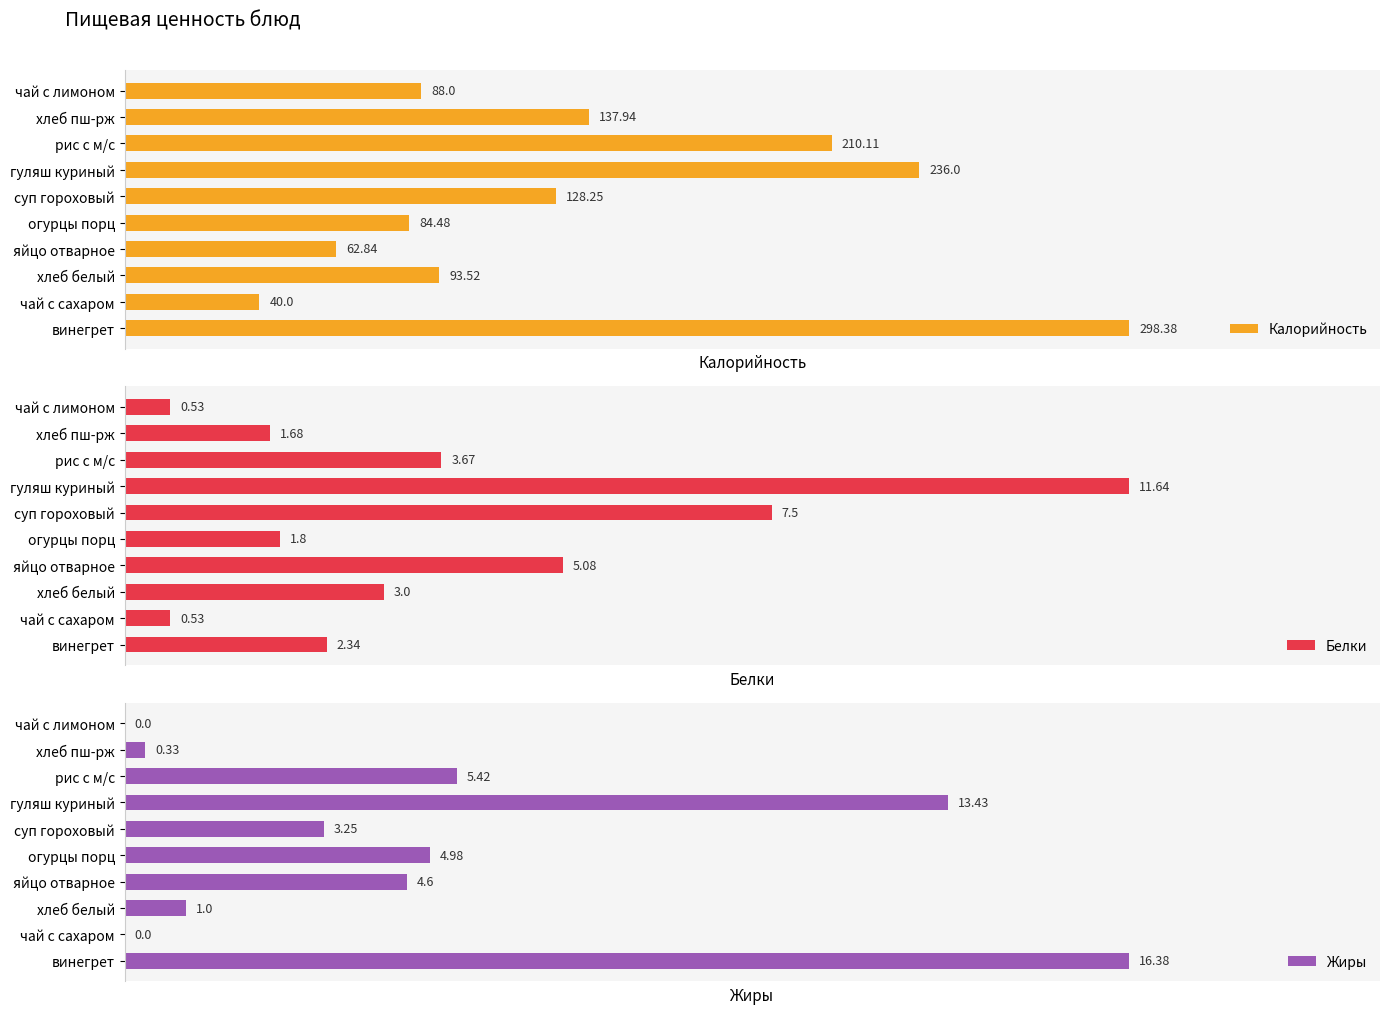

What are all the series names shown in the legend?

Калорийность, Белки, Жиры